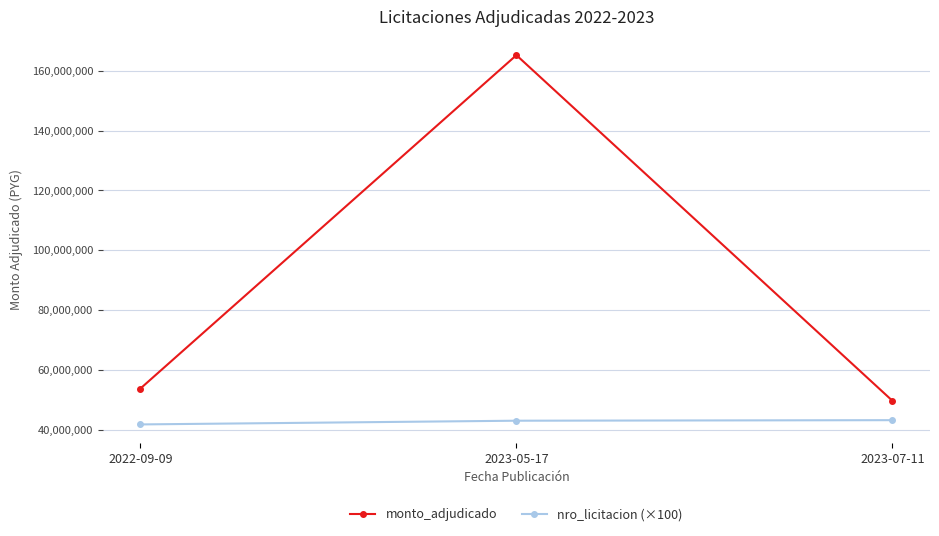

What is the sum of all nro_licitacion (×100) values?

127938600